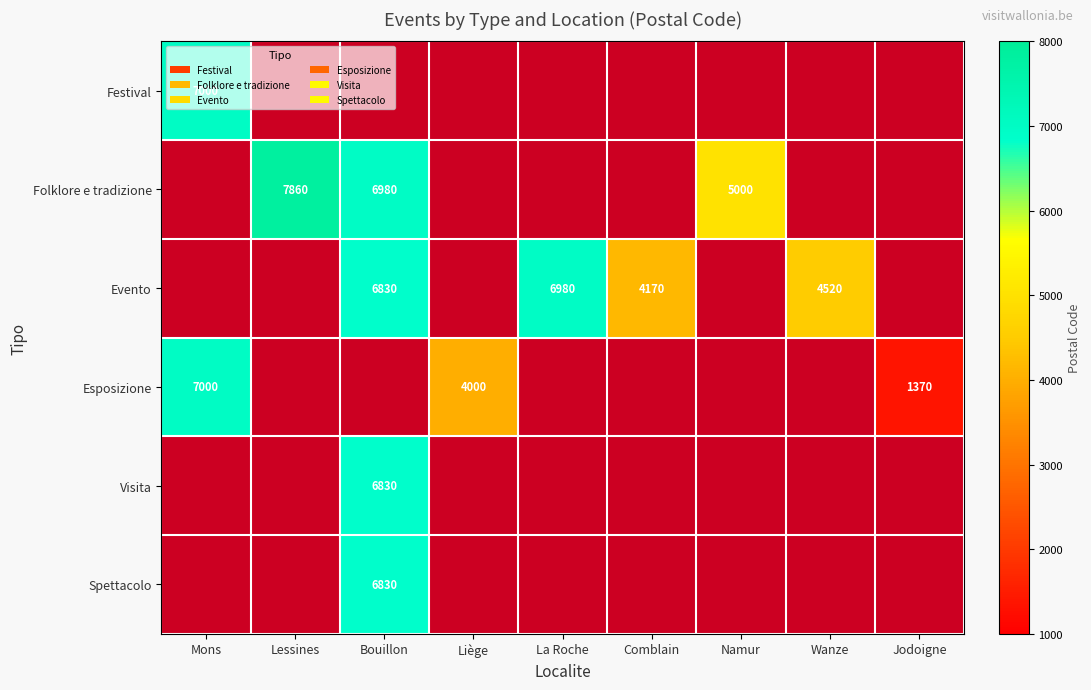

The value of Evento at Wanze is 3053. True or false?

False